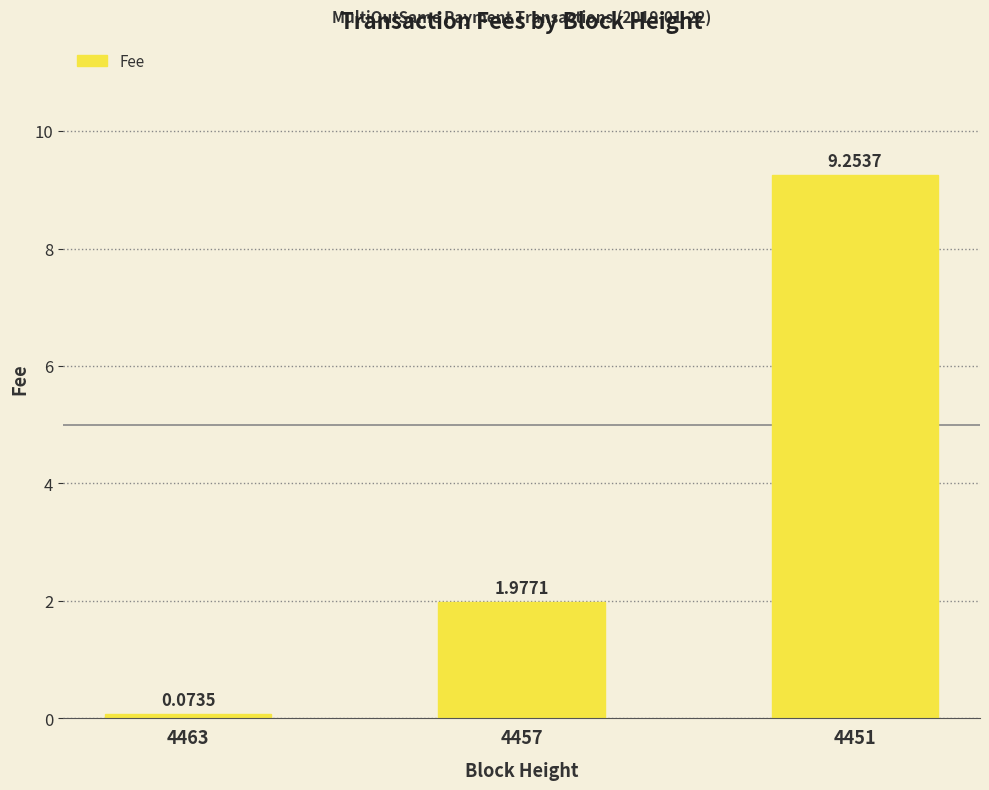

What is the sum of the values at 4463 and 4457?

2.1